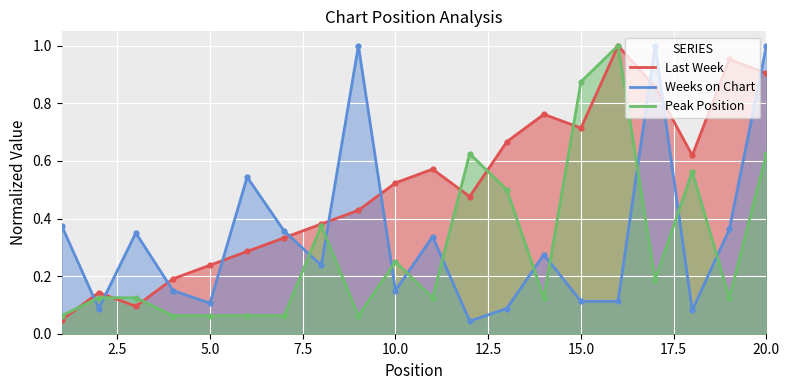

What is the total value across all series at 3?

0.6